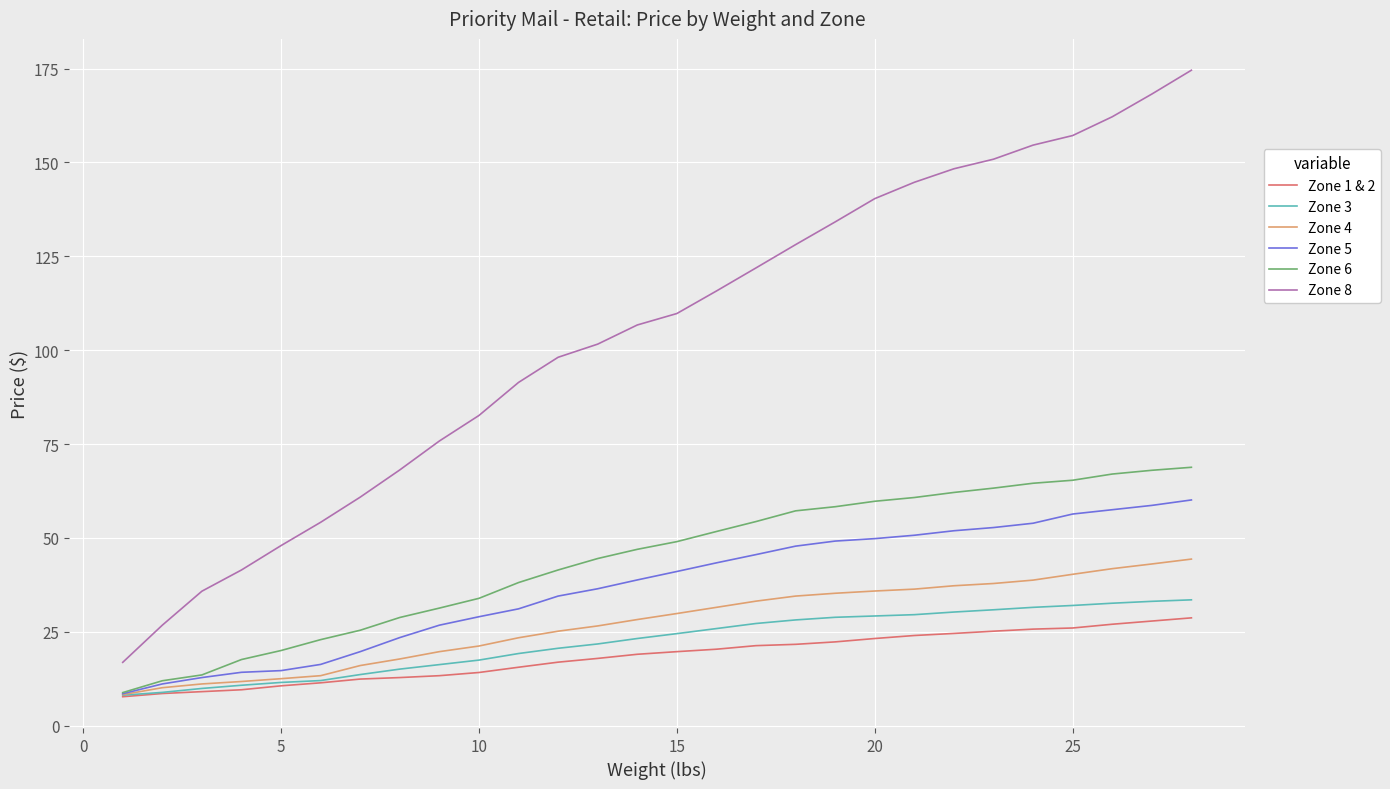

What is the greatest value displayed?

174.6